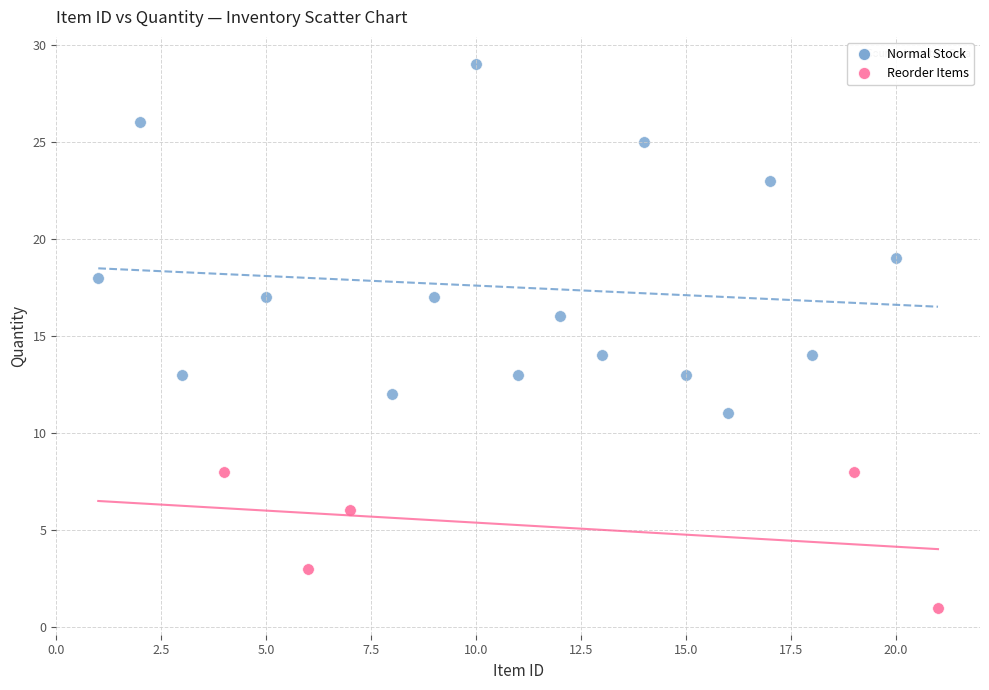

Which series contains the lowest Y value?

Reorder Items